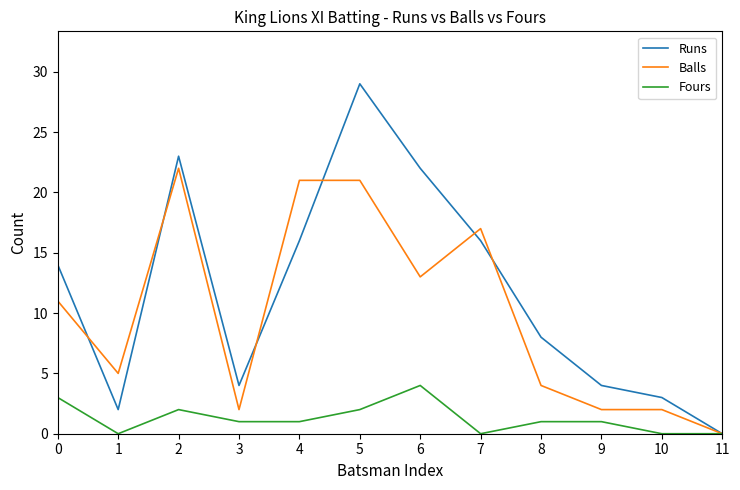

The value of Runs at 11 is 0. True or false?

True